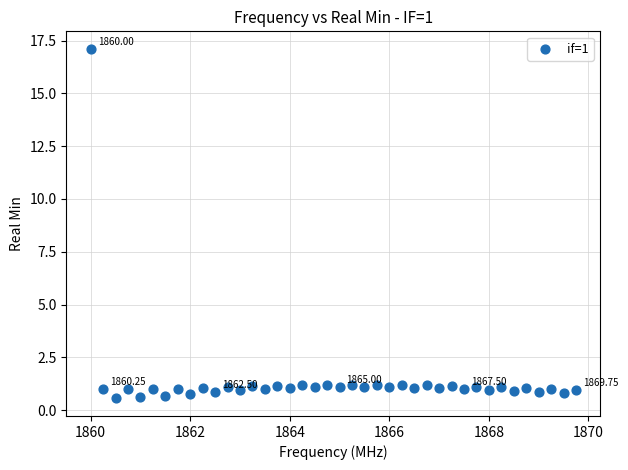

What is the range of Y values (max minus min)?

16.6